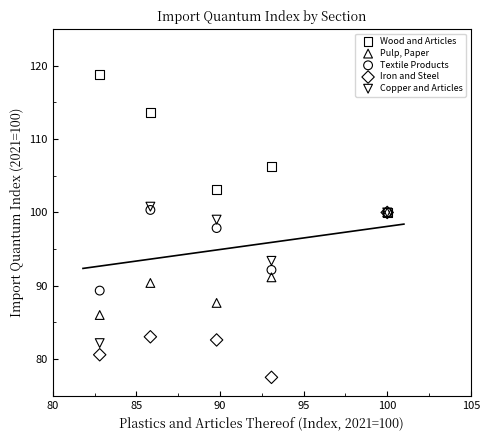

In the Wood and Articles series, what Y value is closest to 109?

106.2